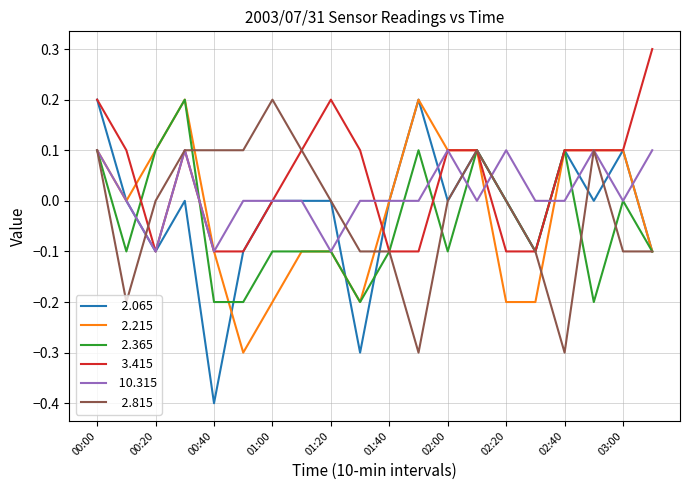

What is the maximum value shown in the chart?

0.3